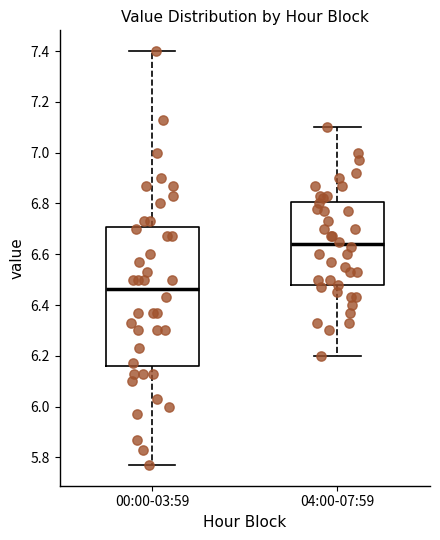

Which box is the tallest, from its lower edge to its upper edge?

00:00-03:59